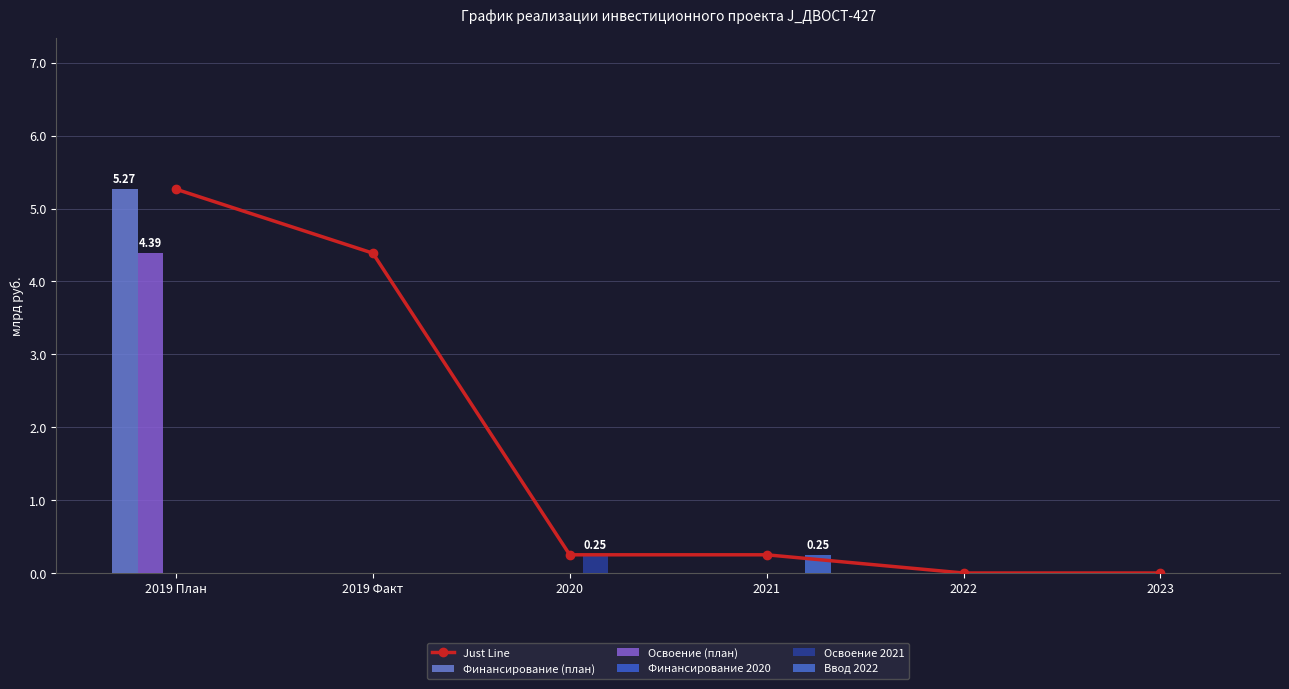

Which category has the lowest value across all series?

2022